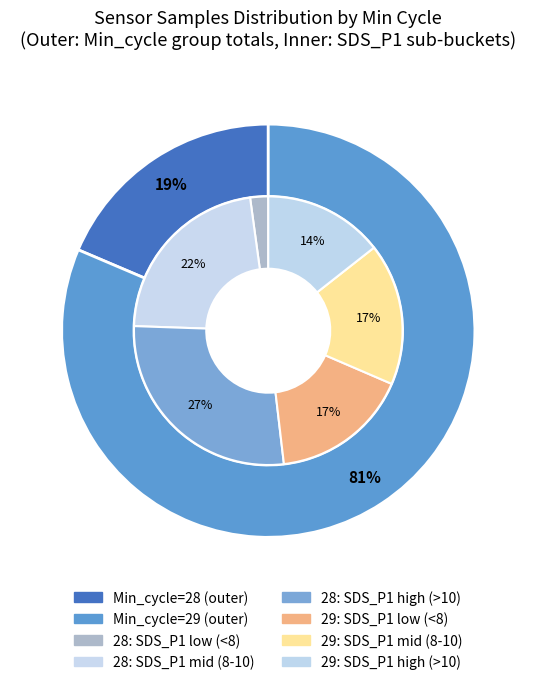

True or false: 29 accounts for 1% of the total.

False